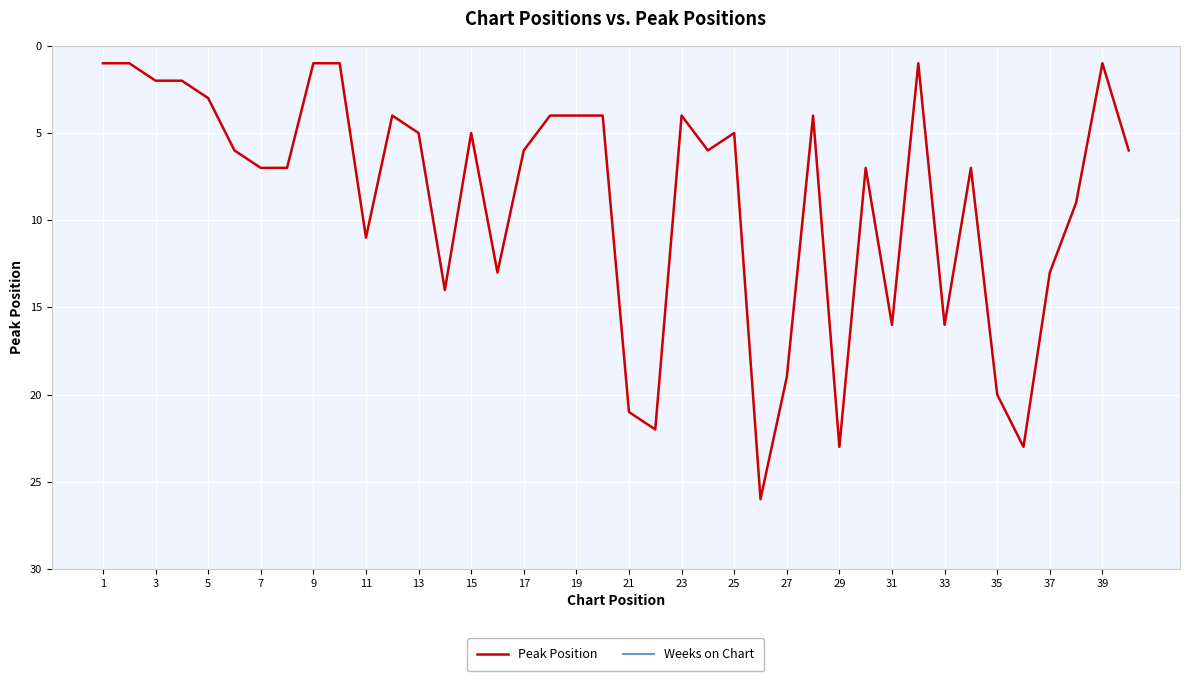

Which series has the widest spread of values?

Peak Position